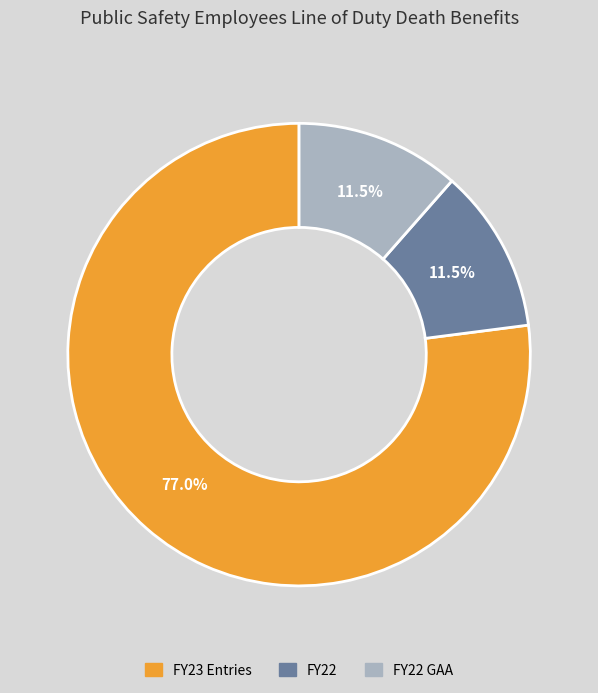

Is there a majority slice in this chart?

Yes